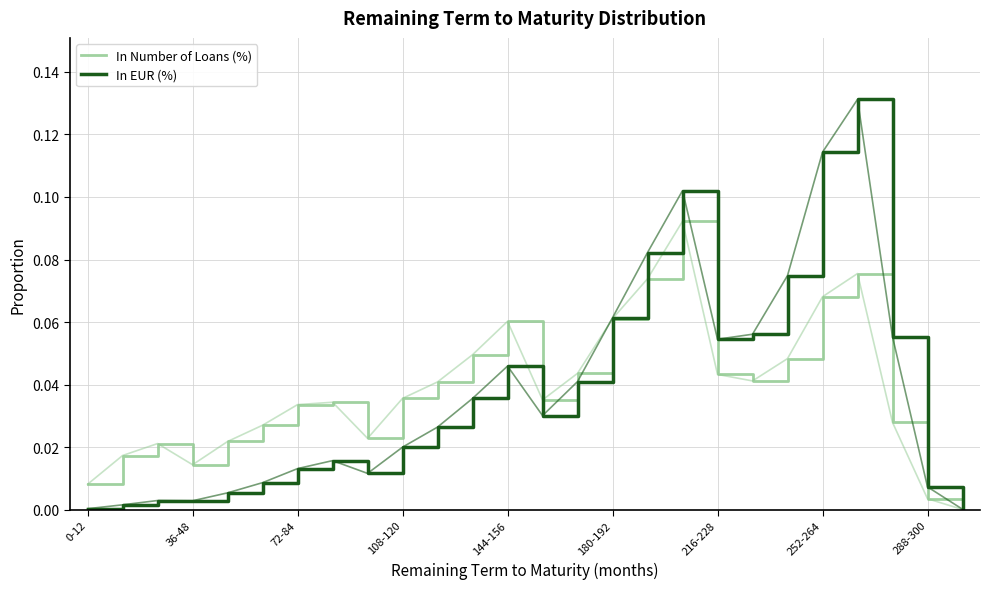

Which series has the widest spread of values?

In EUR (%)